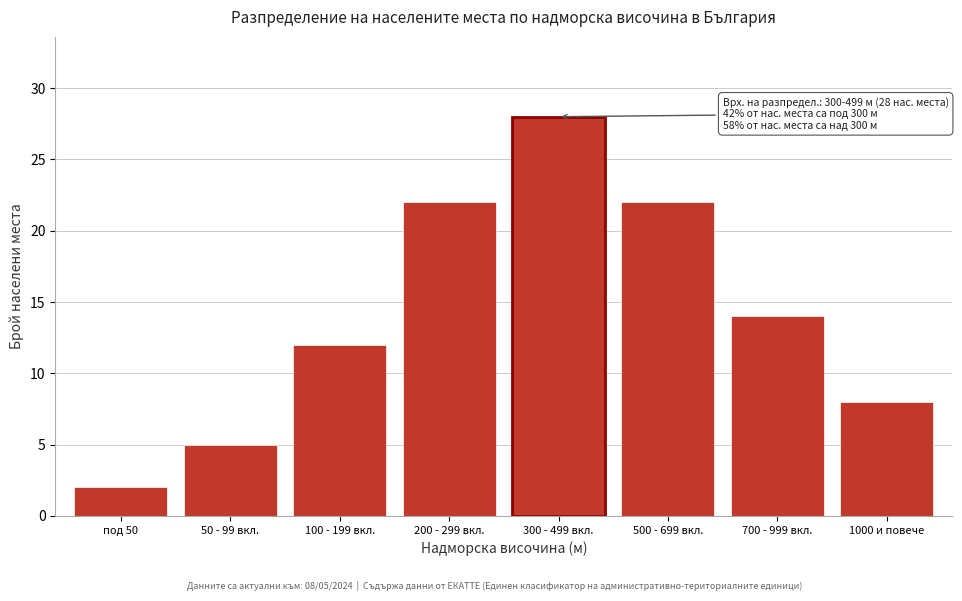

Reading left to right, list all the values displayed in this chart.

под 50=2	50 - 99 вкл.=5	100 - 199 вкл.=12	200 - 299 вкл.=22	300 - 499 вкл.=28	500 - 699 вкл.=22	700 - 999 вкл.=14	1000 и повече=8